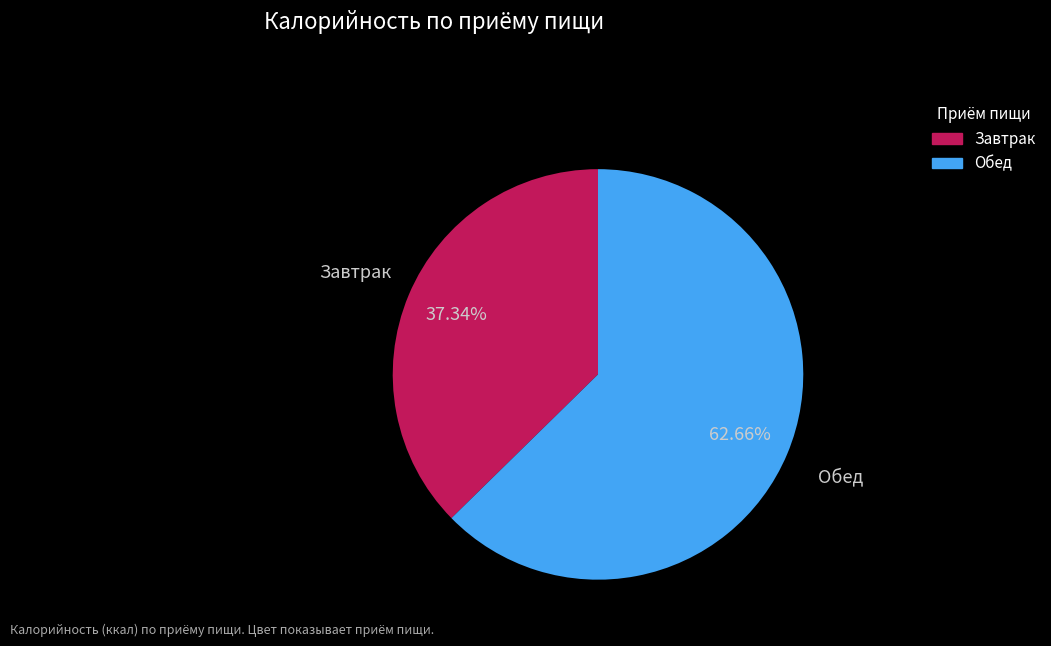

To the nearest percent, what percentage of the pie is Обед?

63%